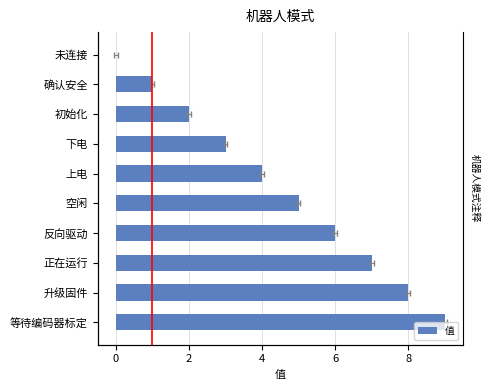

What is the difference between the maximum and minimum values?

9